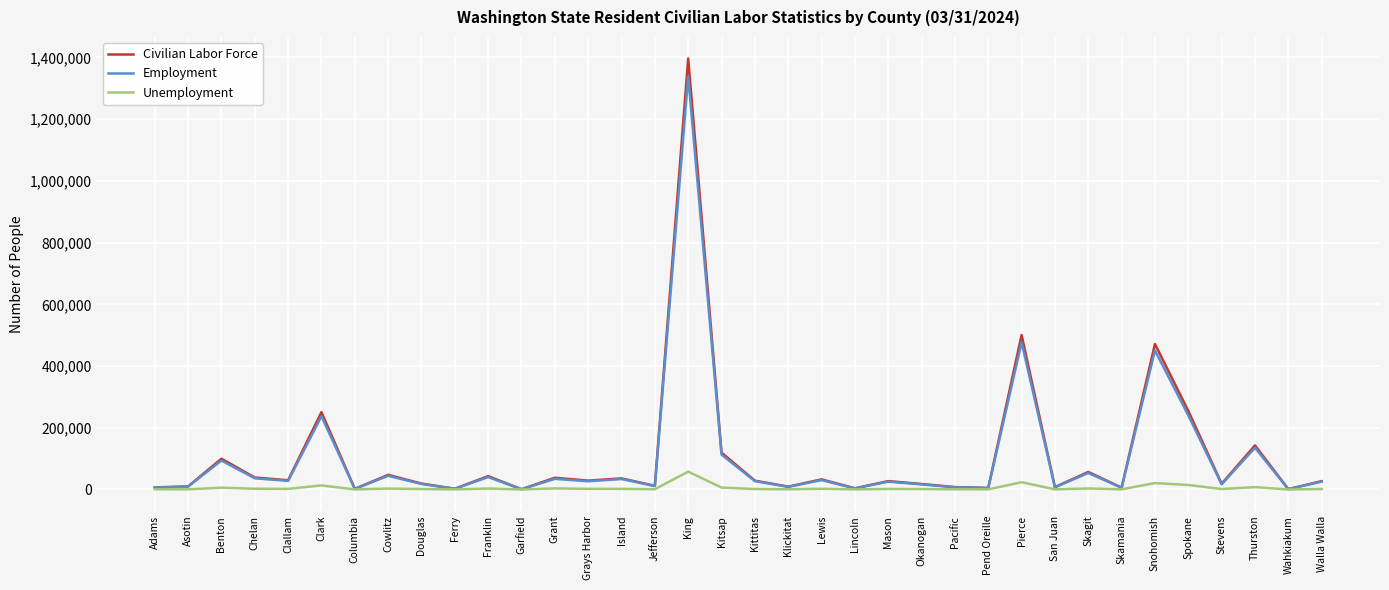

Between King and Spokane, which series saw the biggest shift?

Civilian Labor Force